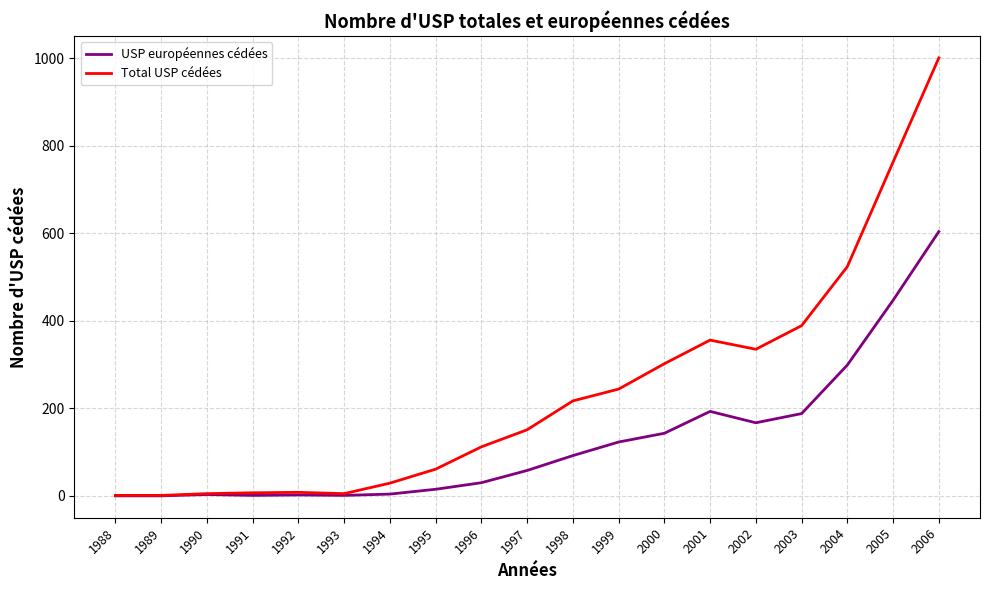

What is the maximum value shown in the chart?

1001